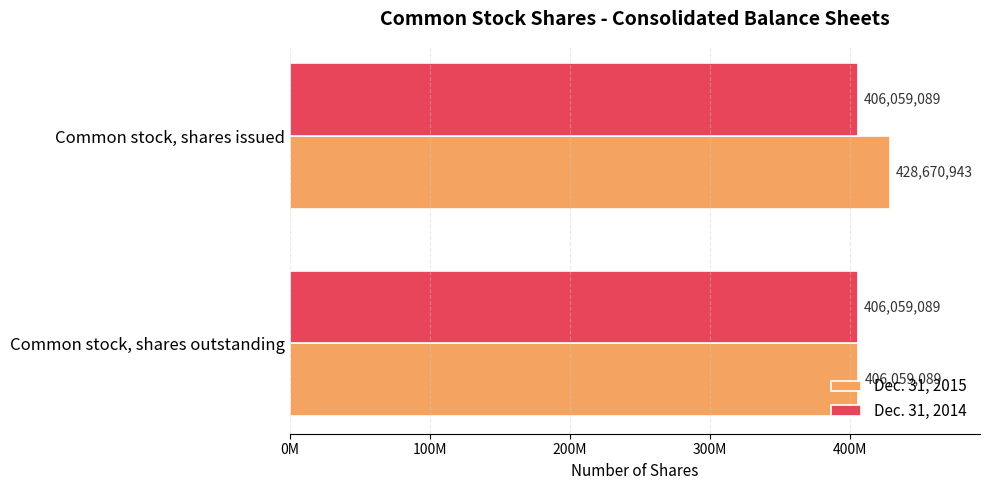

List the series in order of their overall mean, highest first.

Dec. 31, 2015, Dec. 31, 2014